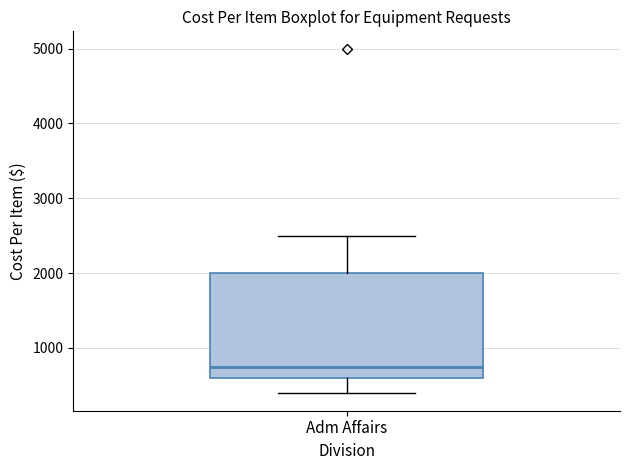

Transcribe this box plot: give where the median line is, the range the box spans, and where the two whiskers end, as read against the y-axis. The values are not printed on the chart, so give them approximately, as read against the axis.

median 800, box 600 to 2000, whiskers 400 to 2500